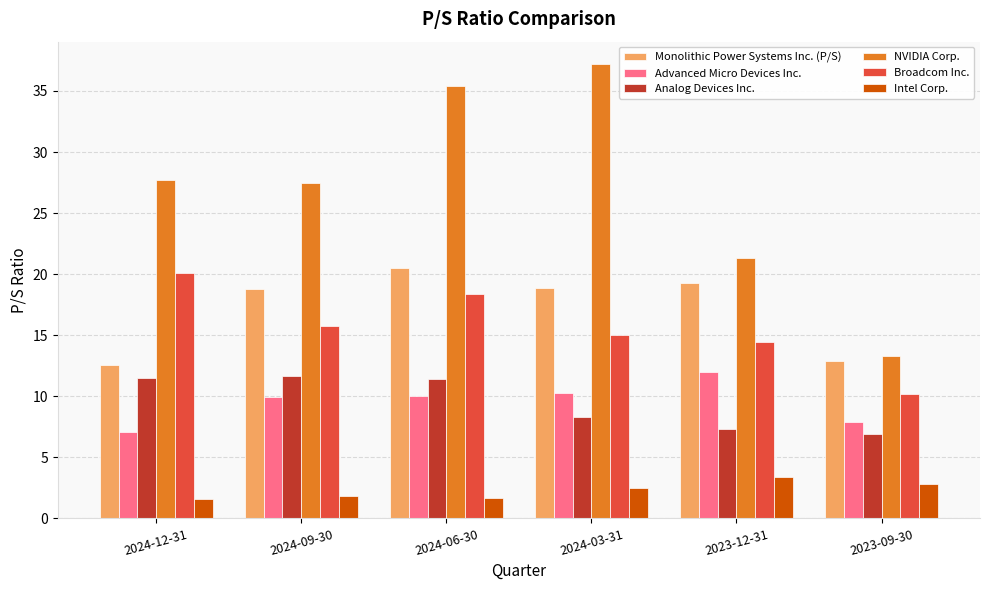

What is the greatest value displayed?

37.2